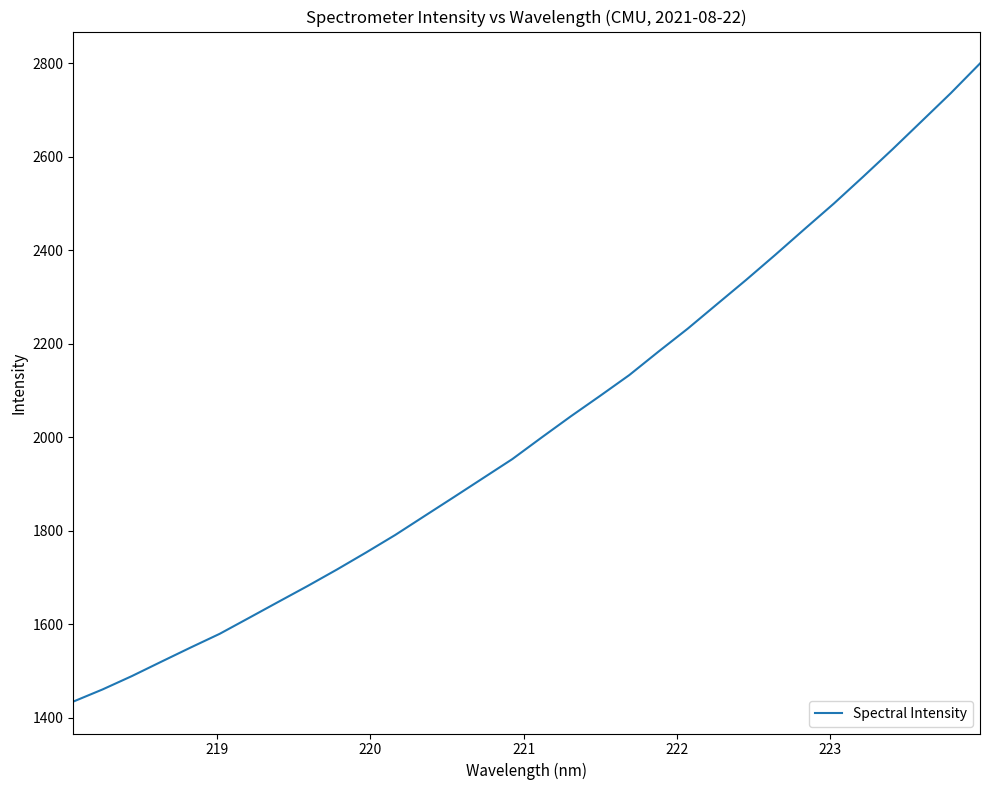

What is the greatest value displayed?

2799.8